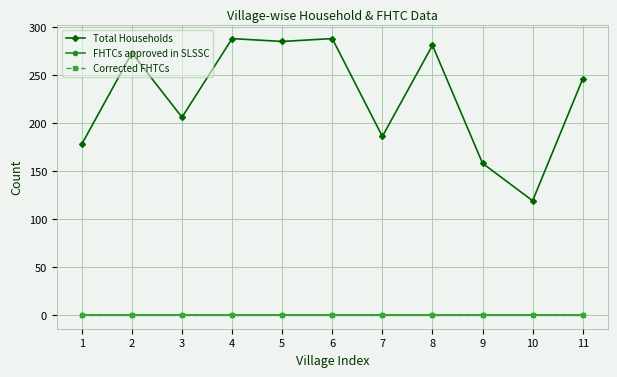

The FHTCs approved in SLSSC series shows 0 at 6. True or false?

True